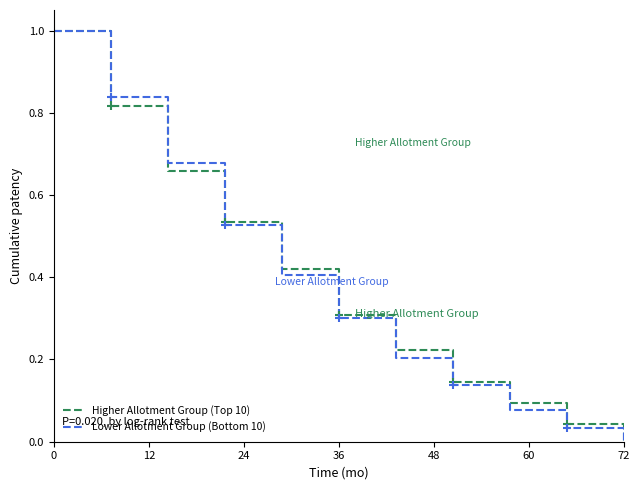

How many categories are shown in the chart?

11